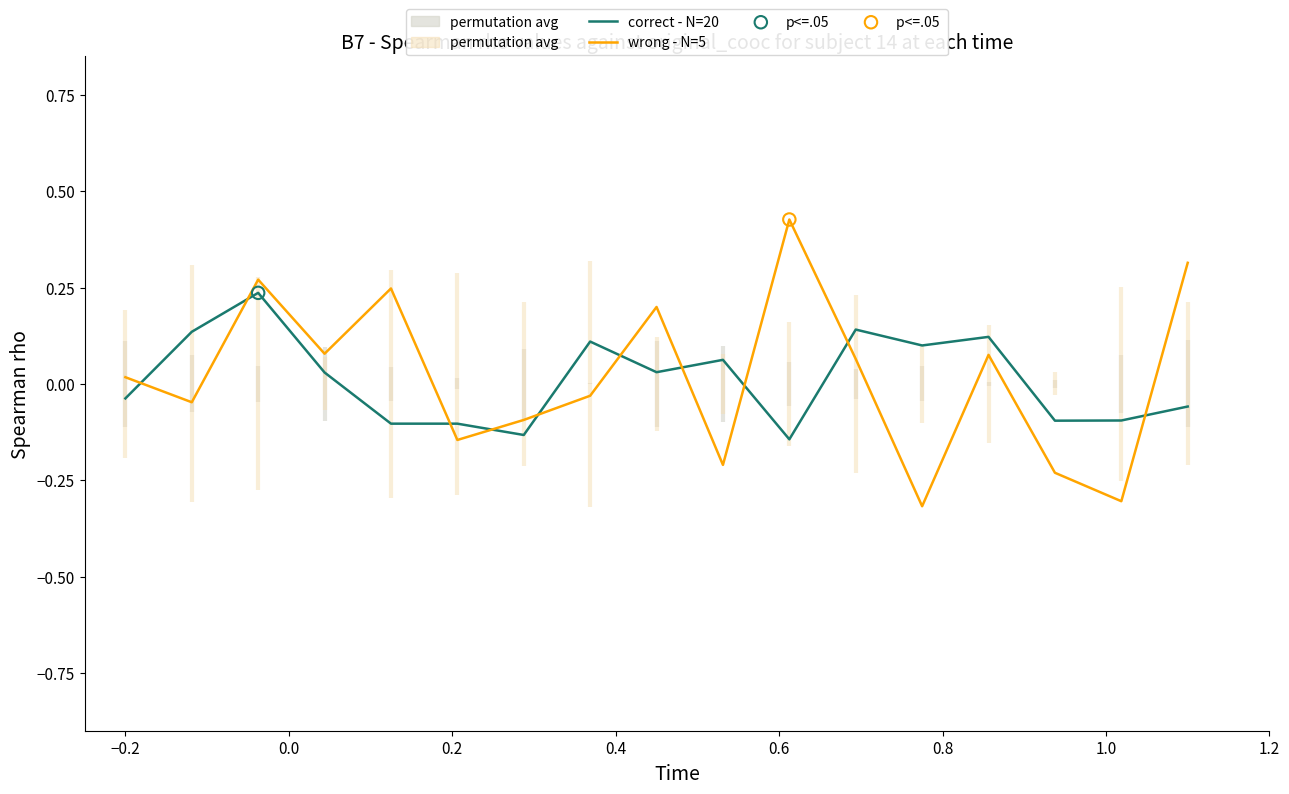

How many times do correct - N=20 and wrong - N=5 cross each other?

10